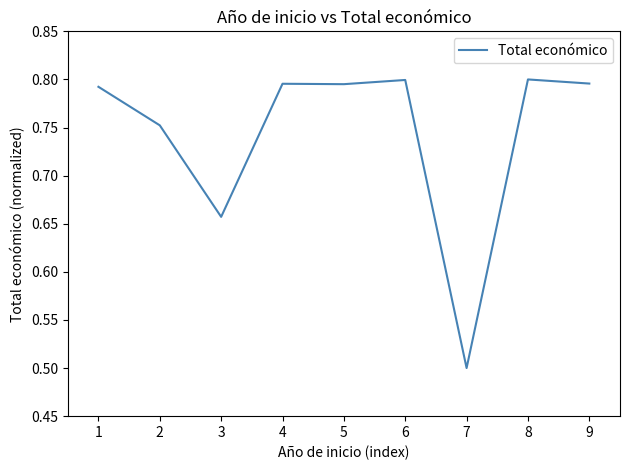

What is the change in value from 3 to 8?

+0.1